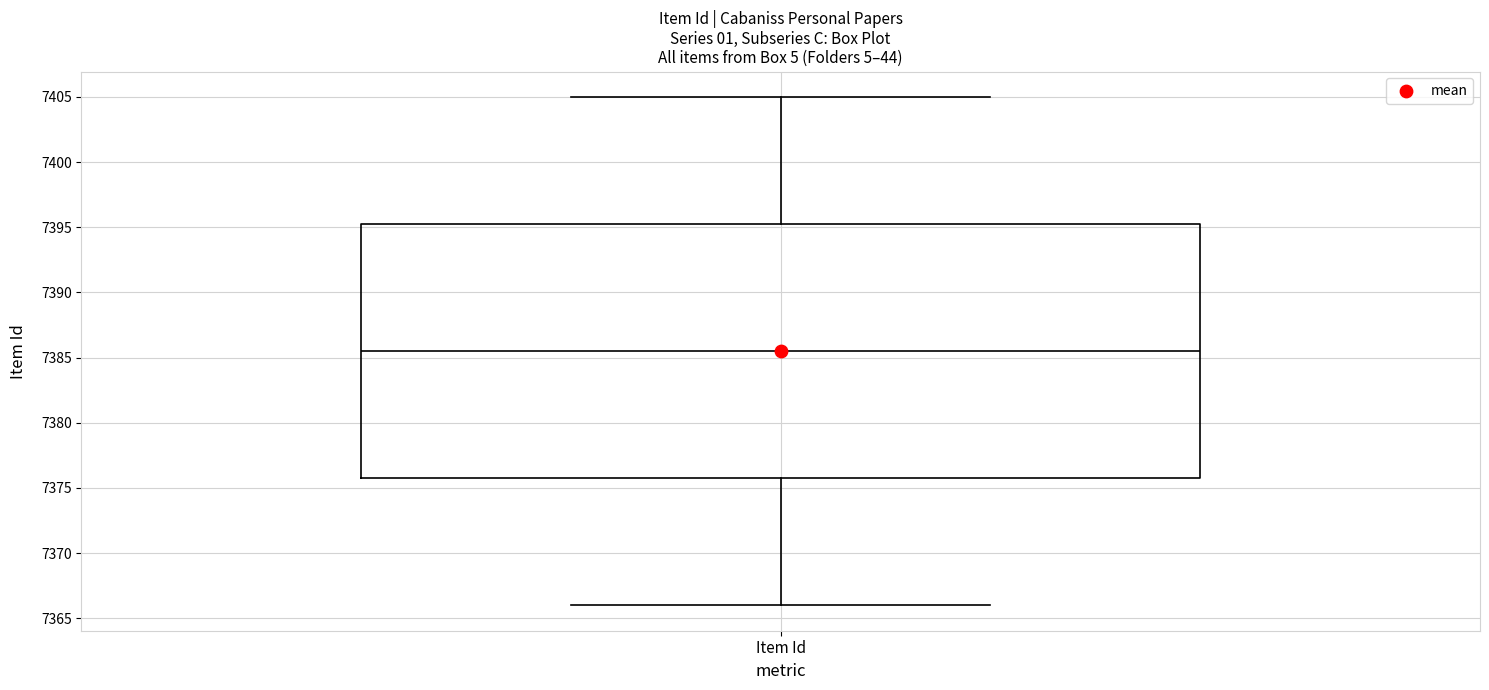

Transcribe this box plot: give where the median line is, the range the box spans, and where the two whiskers end, as read against the y-axis. The values are not printed on the chart, so give them approximately, as read against the axis.

median 7385.5, box 7376.0 to 7395.5, whiskers 7366.0 to 7405.0